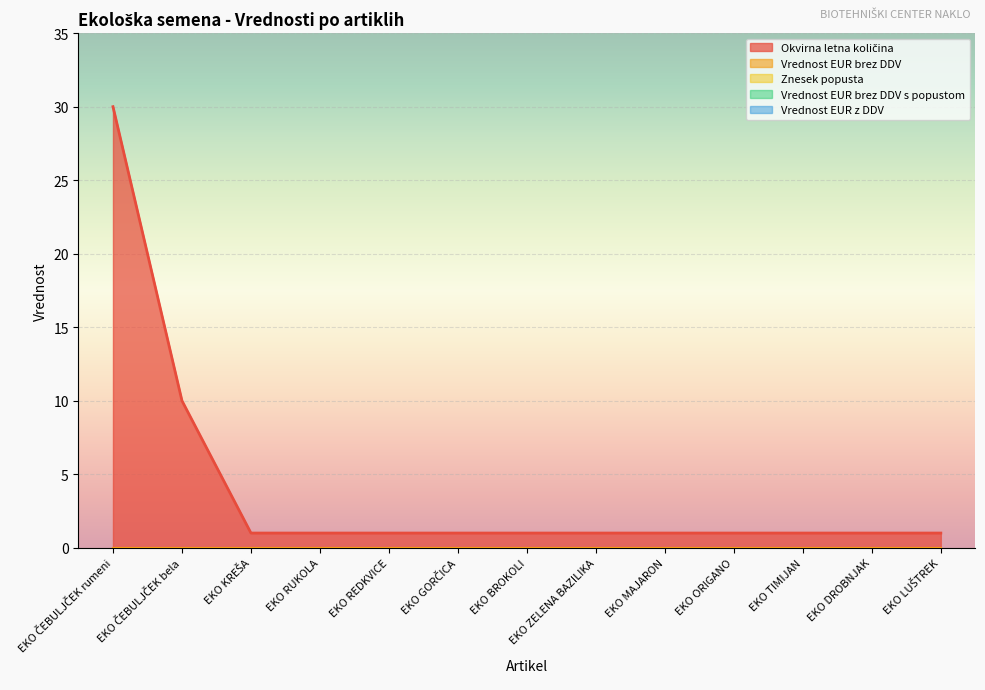

Which series changed the most between EKO ČEBULJČEK bela and EKO DROBNJAK?

Okvirna letna količina